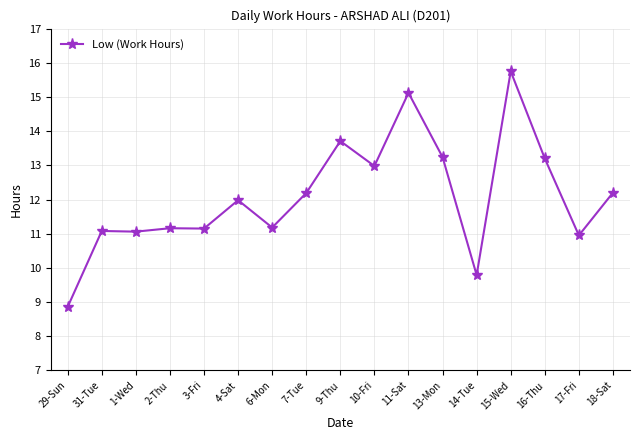

Is this an area chart (filled region under the line)?

No